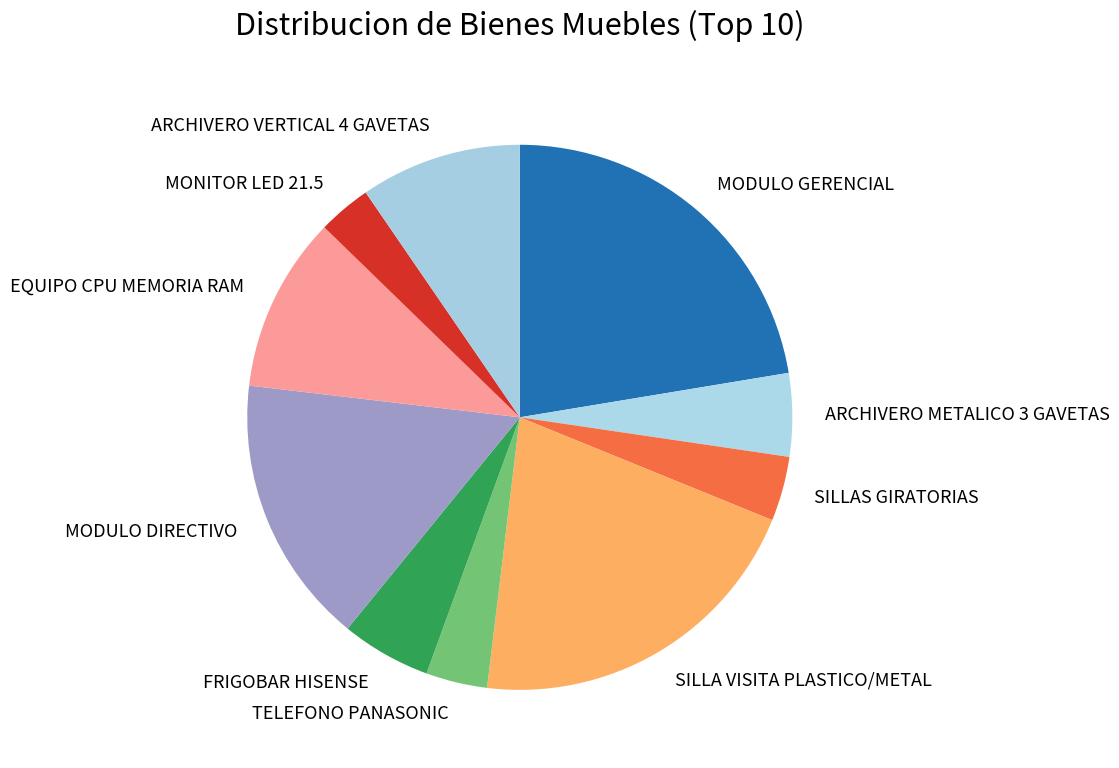

True or false: FRIGOBAR HISENSE accounts for 1% of the total.

False